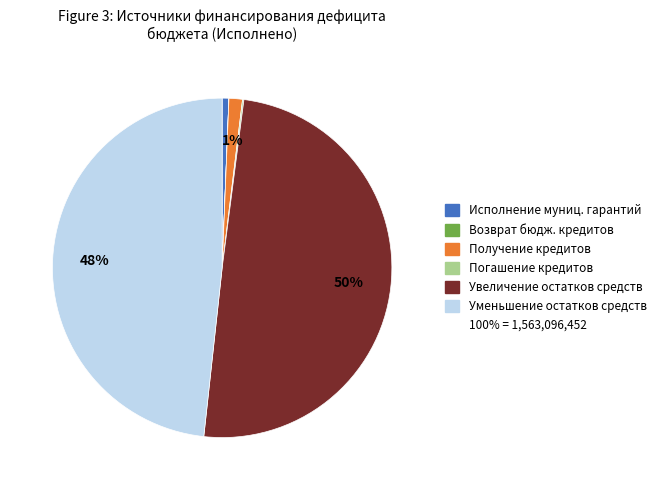

To the nearest percent, what is the difference between the largest and smallest slice percentages?

50%